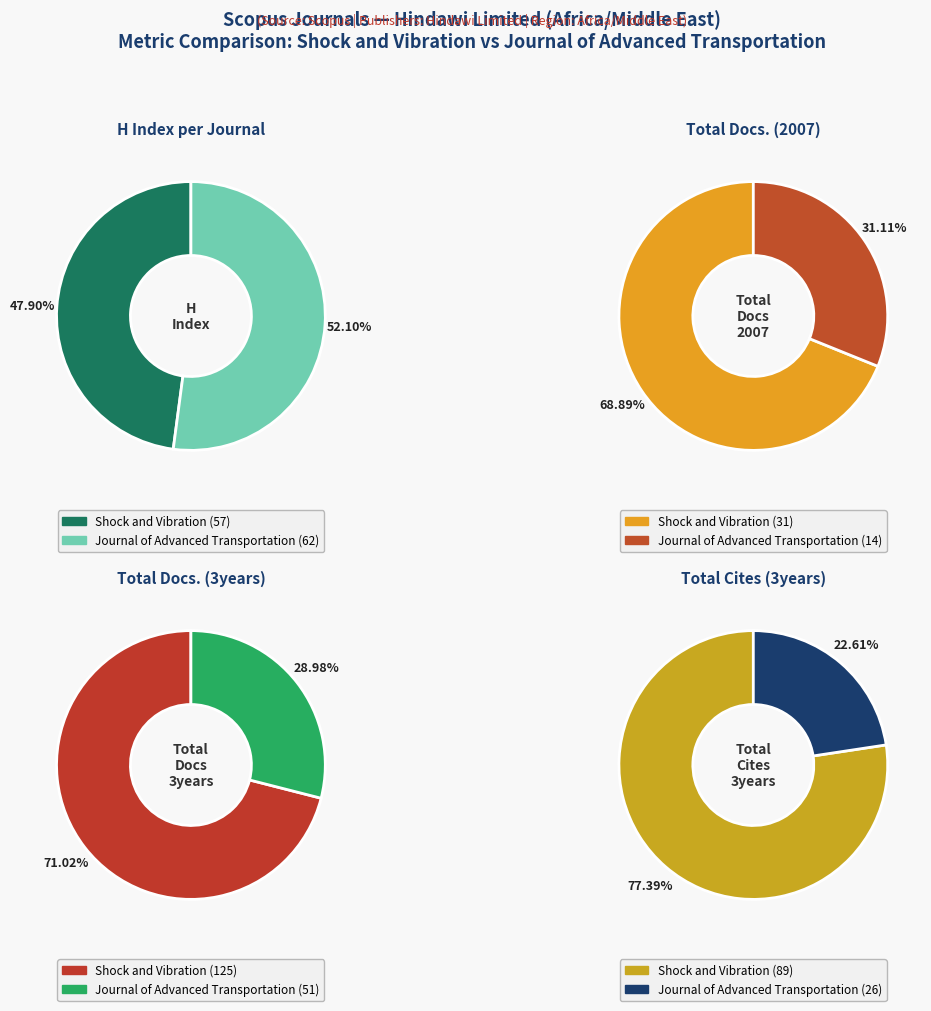

To the nearest percent, what percentage of the pie is Journal of Advanced Transportation?

31%